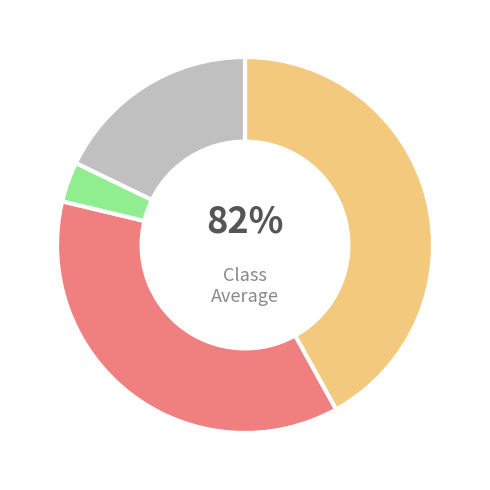

True or false: Anais da Academia Brasileira de Ciencias accounts for 35% of the total.

False